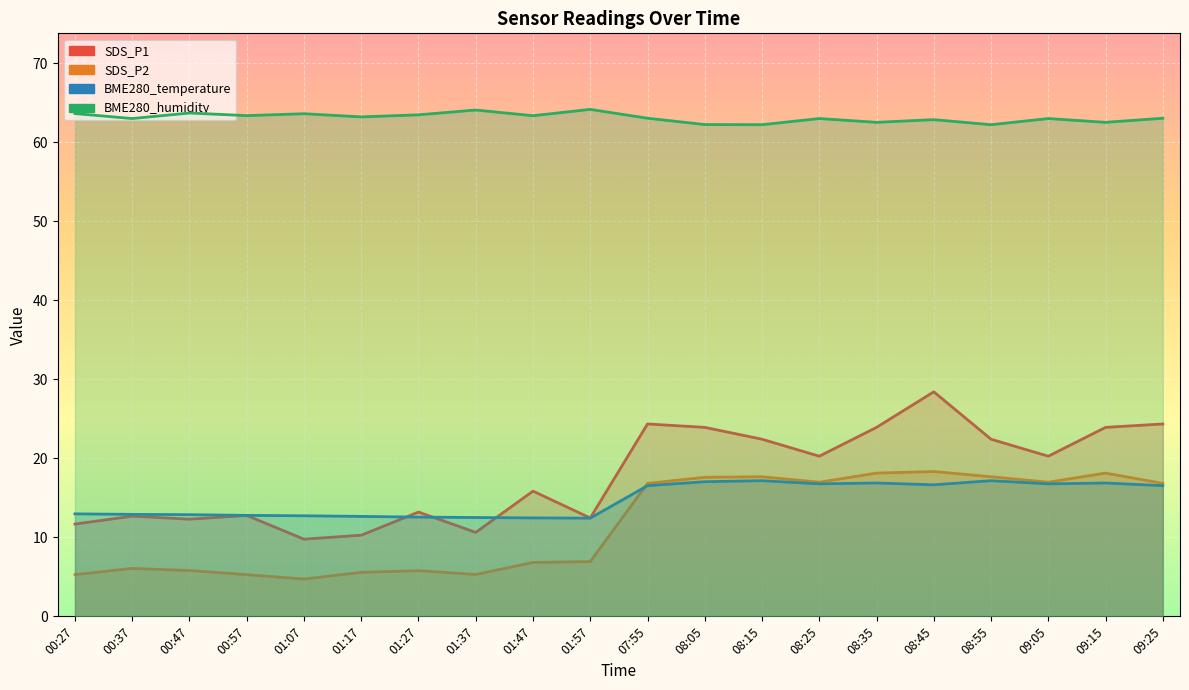

True or false: SDS_P2 and BME280_humidity intersect in this chart.

False